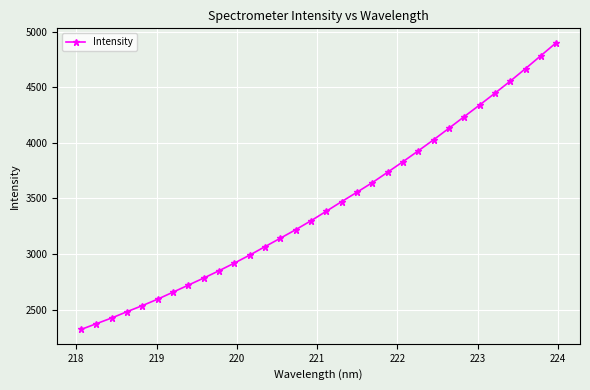

What is the difference between the maximum and minimum values?

2582.2